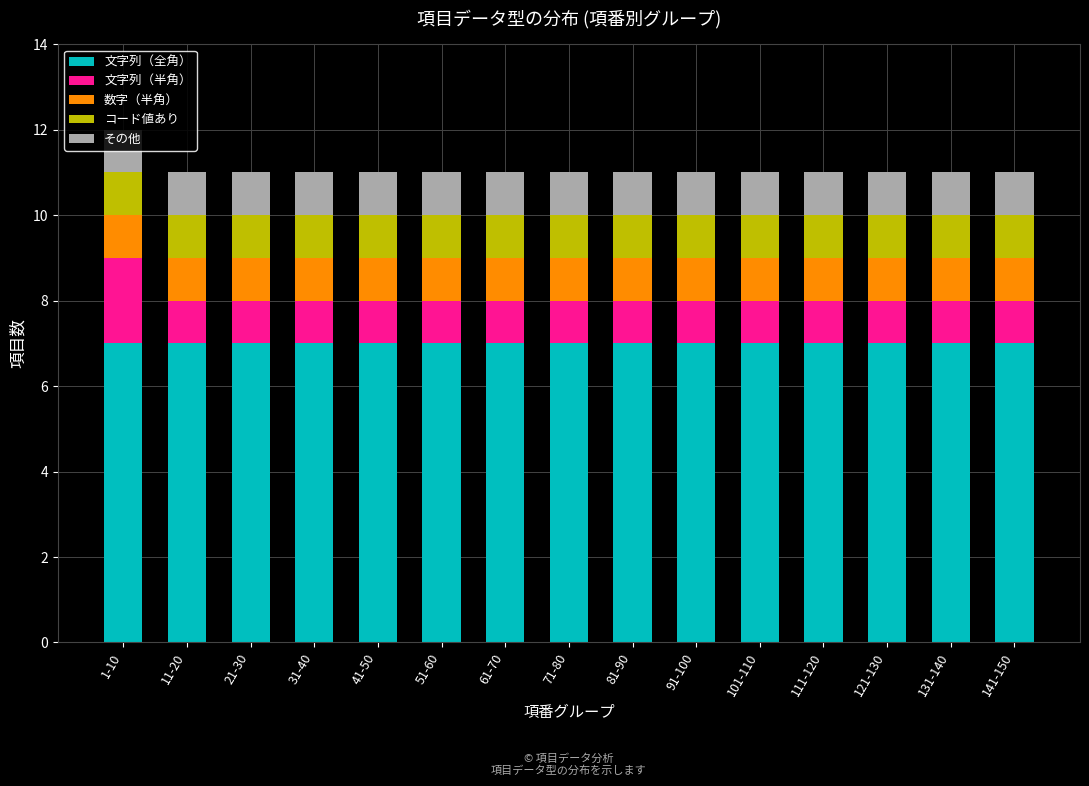

What is the minimum value for 文字列（全角）?

7